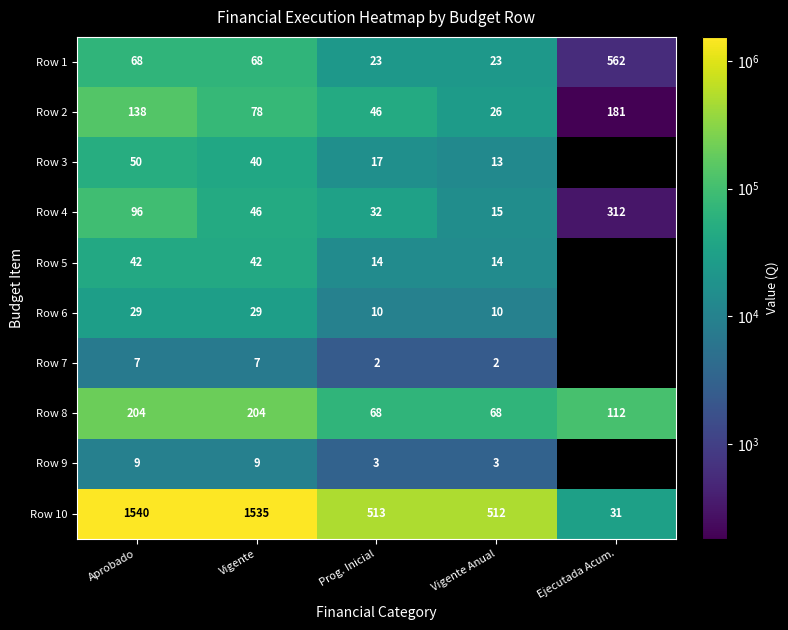

Where is Row 2 nearest to the value 69340?

Vigente